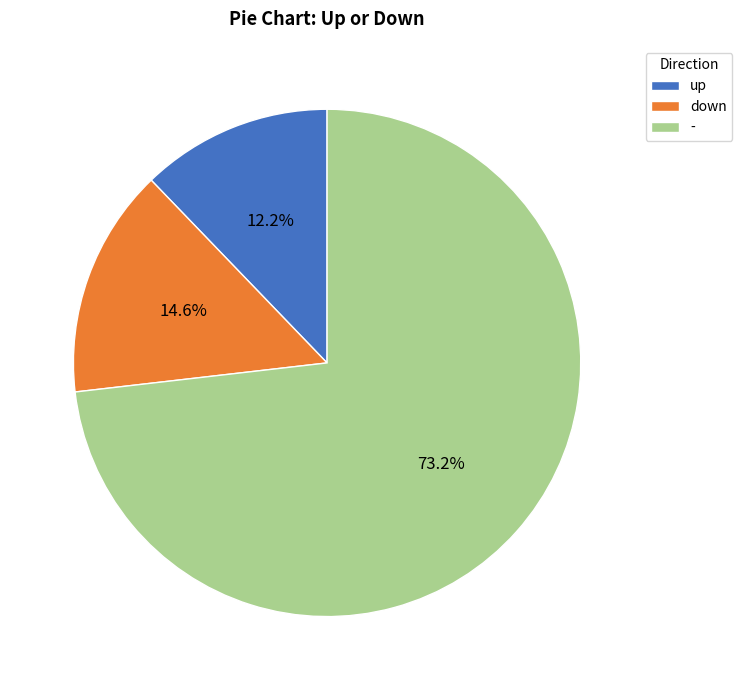

Does down represent more than half of the total?

No